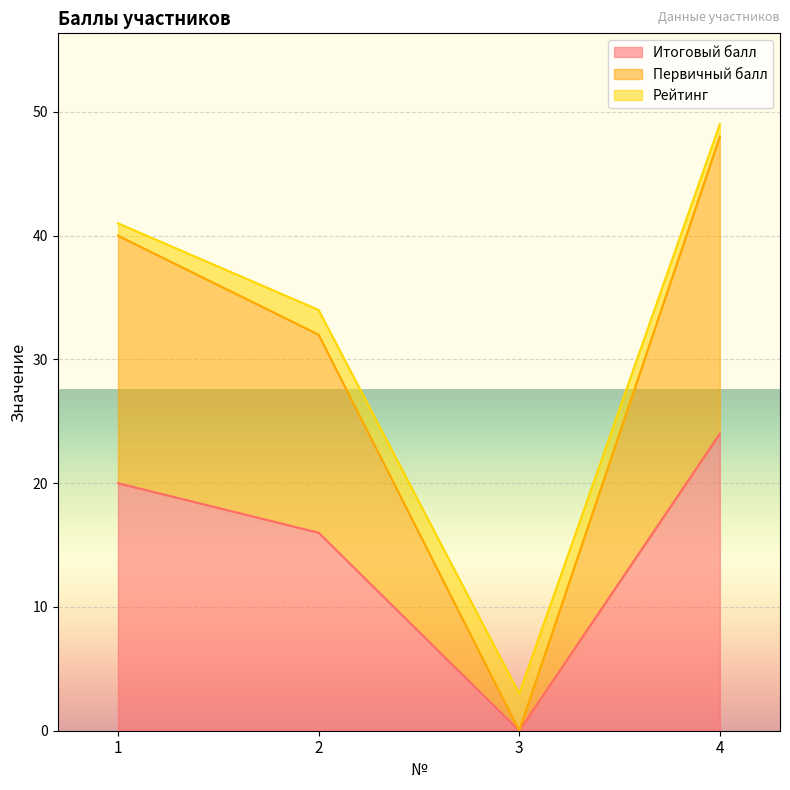

What is the value of the Первичный балл point at the 4th from the left?

48